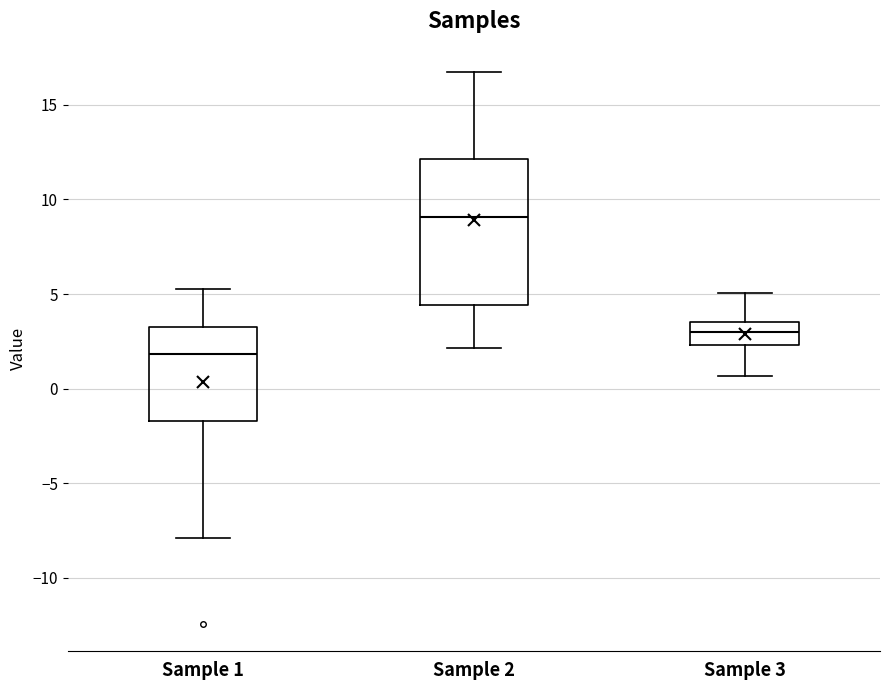

Which box is the tallest, from its lower edge to its upper edge?

Sample 2